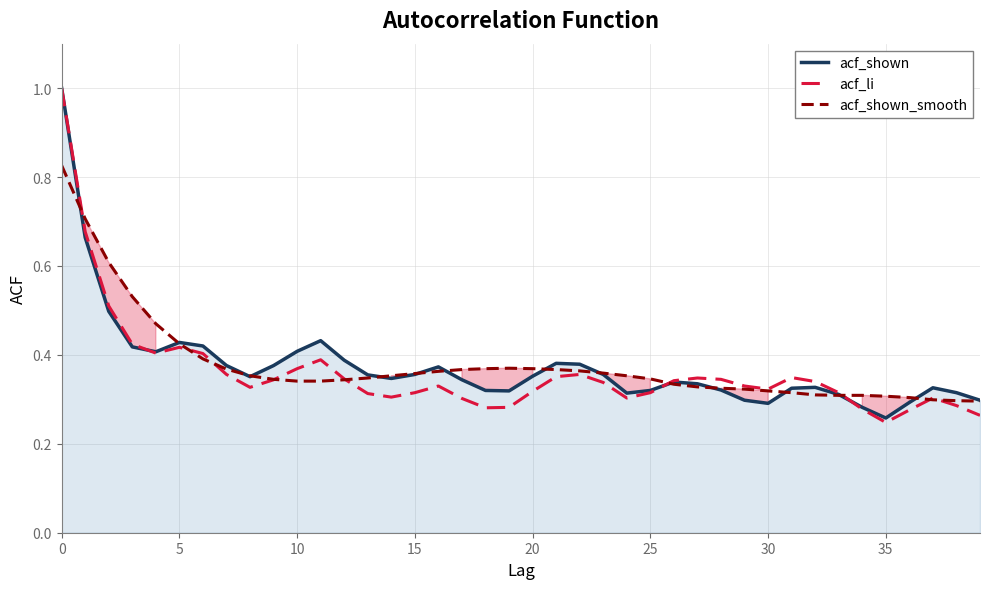

At which label does acf_shown reach its minimum?

35